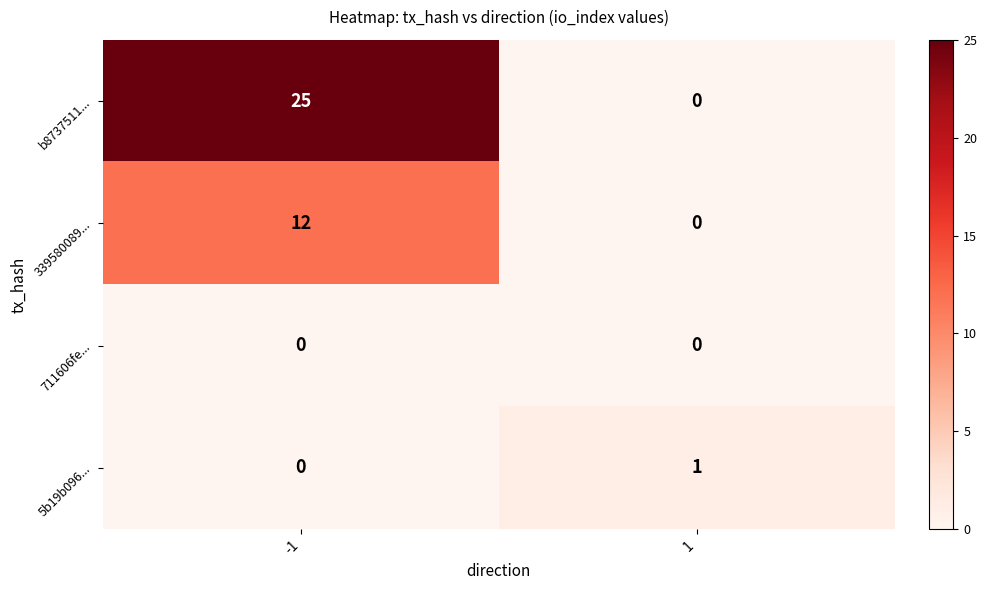

Rank the series by their maximum value, from highest to lowest.

b8737511..., 339580089..., 5b19b096..., 711606fe...